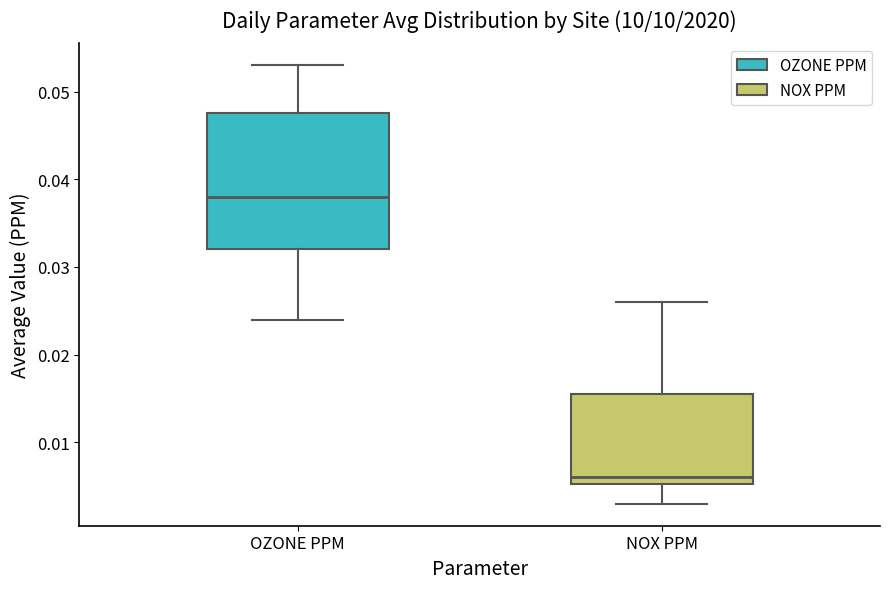

Where does the upper whisker of the box for OZONE PPM end on the y-axis? The values are not printed on the chart, so give them approximately, as read against the axis.

0.053